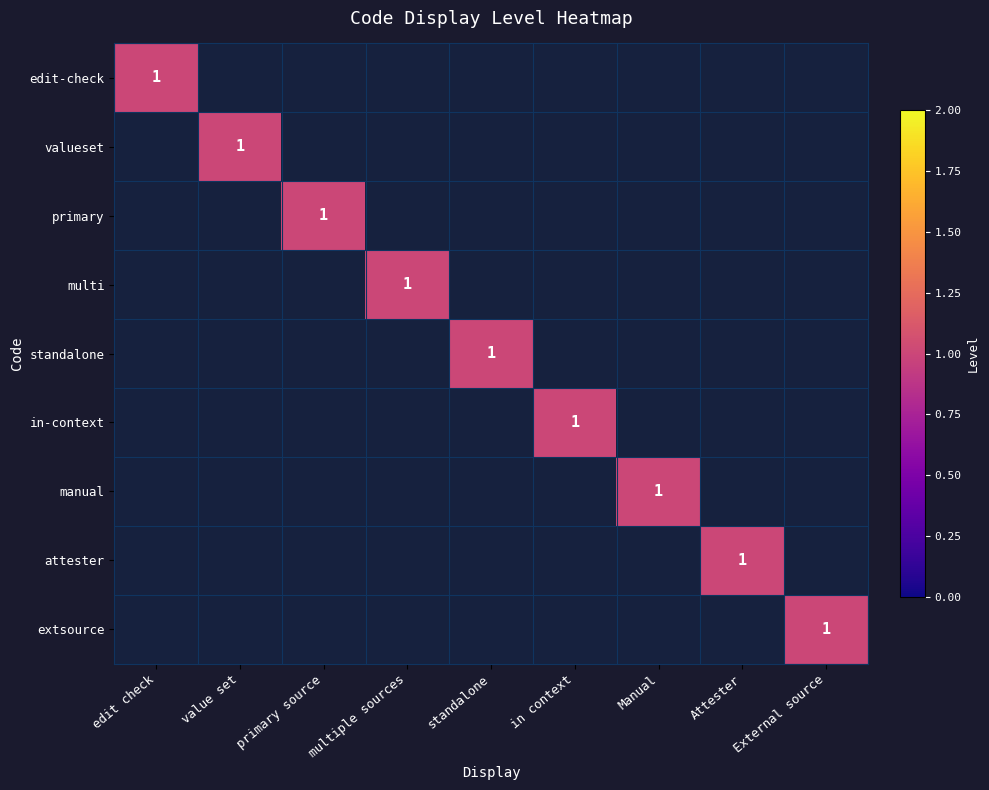

True or false: edit-check has a value of 1 at edit check.

True